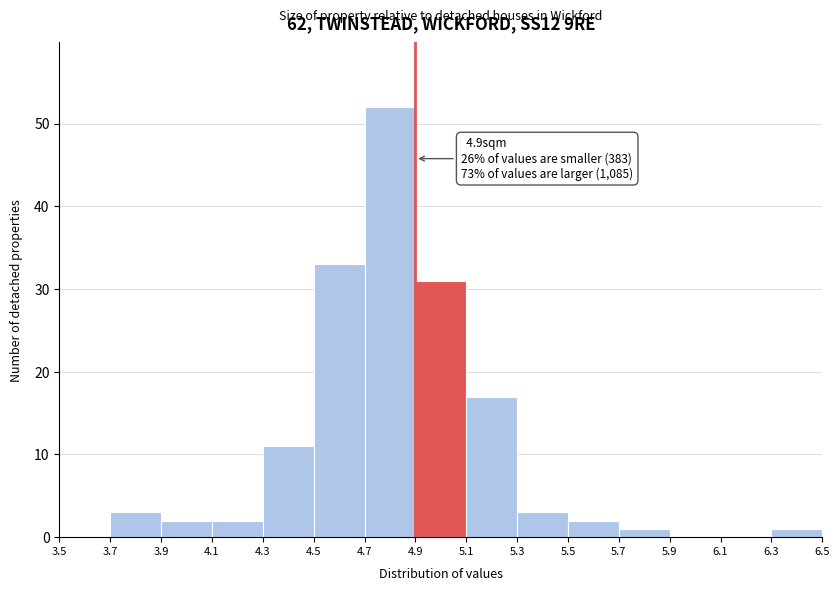

Over which range of the x-axis is the bar tallest?

4.7 to 4.9